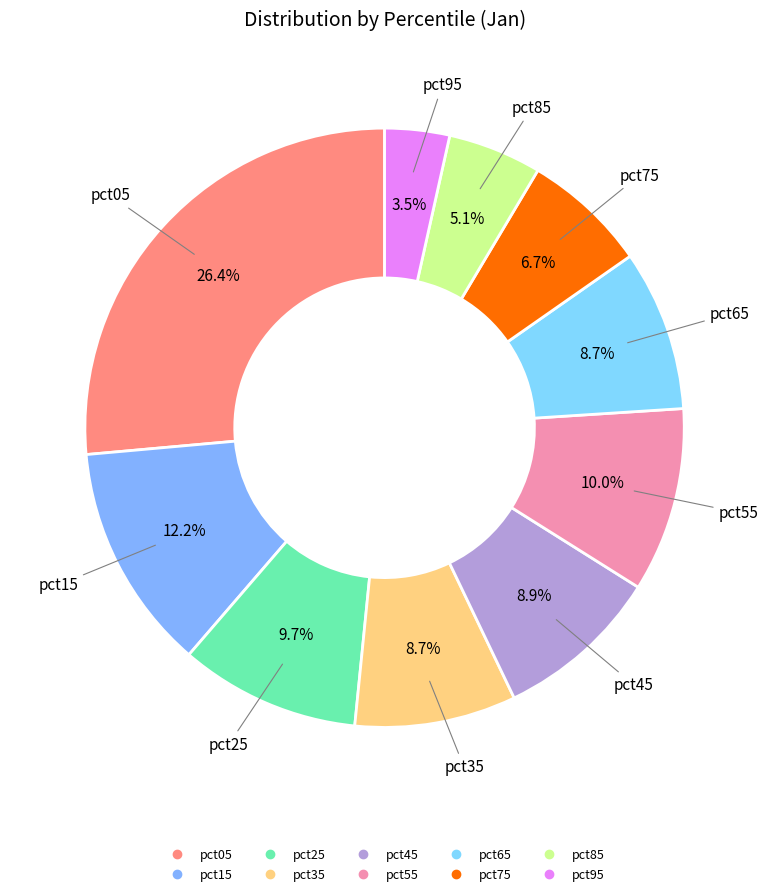

How many segments does this pie chart have?

10